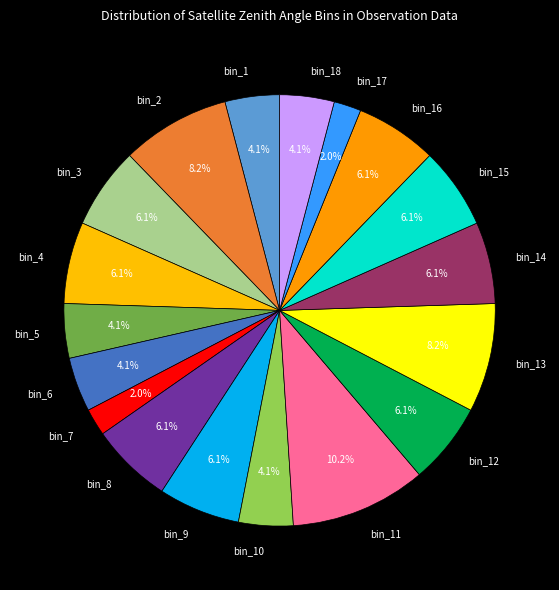

Is bin_4 the majority of the pie?

No